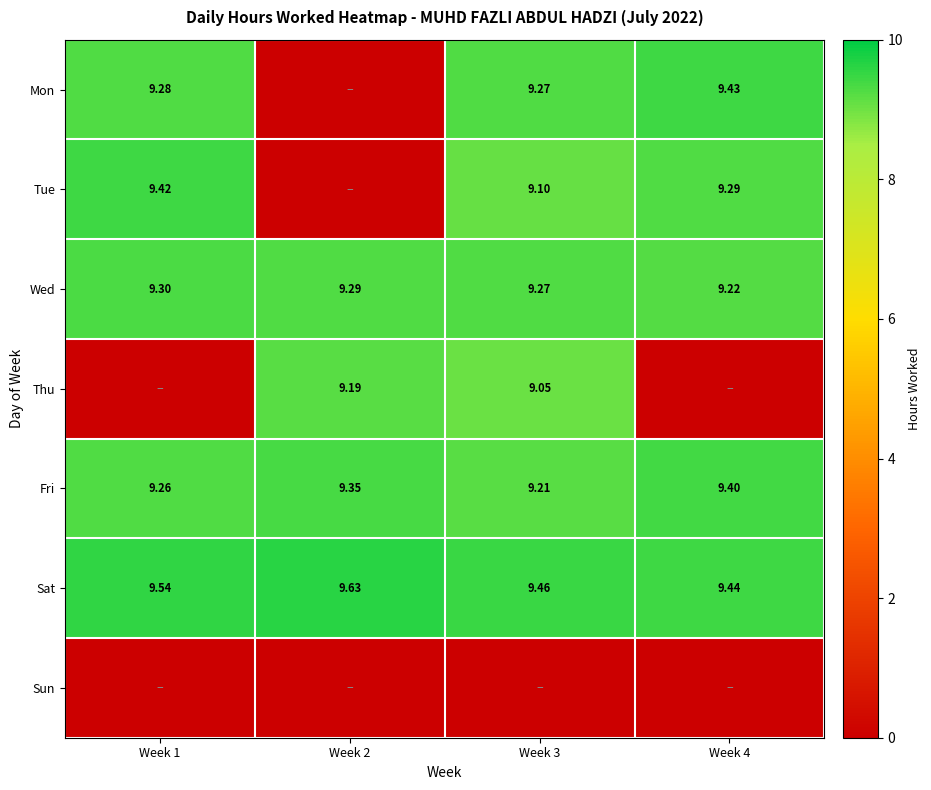

At which category does the chart reach its minimum across all series?

Week 2